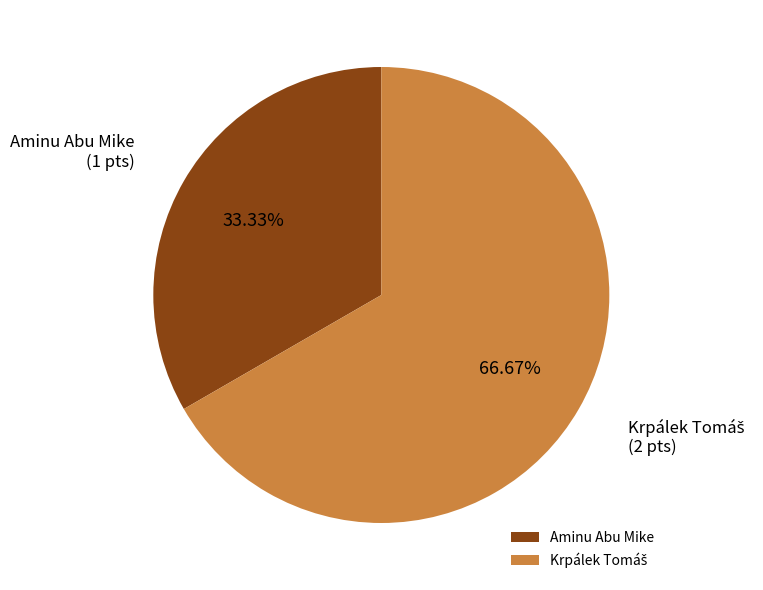

Which slice is the smallest?

Aminu Abu Mike